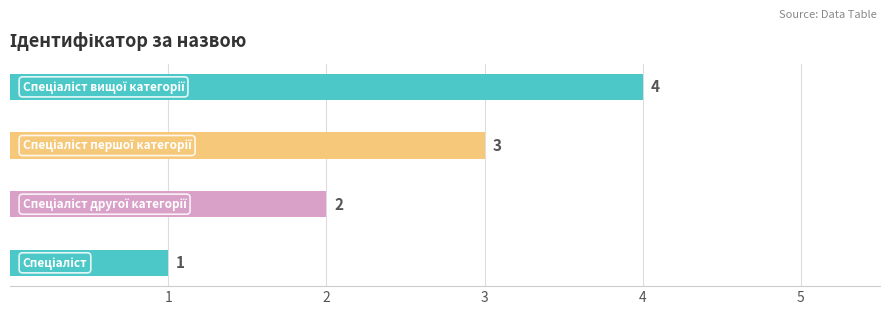

What is the maximum value shown in the chart?

4